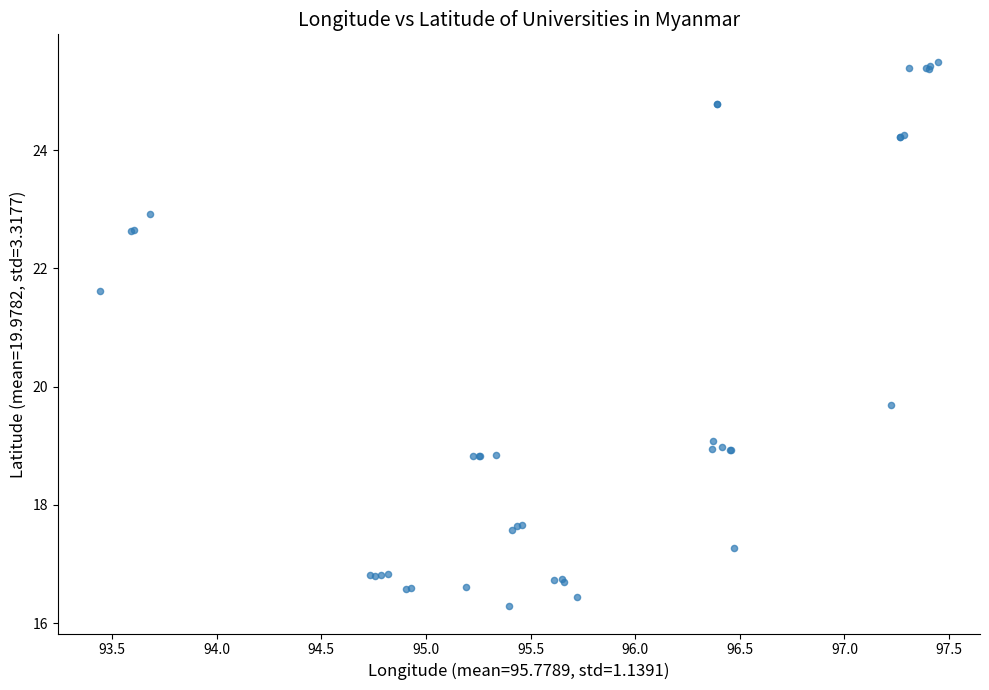

What Y value in the scatter plot is closest to 20?

19.7